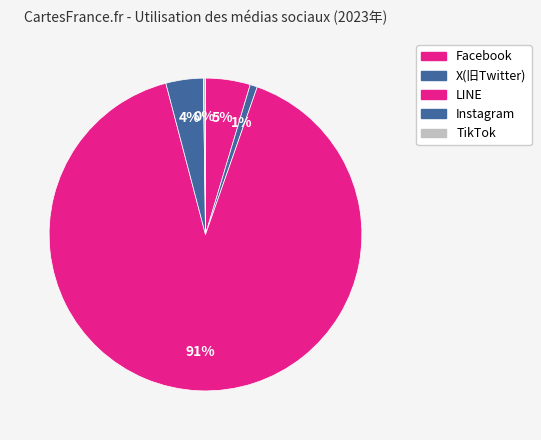

To the nearest percent, what is the difference between the TikTok and Instagram slice percentages?

4%